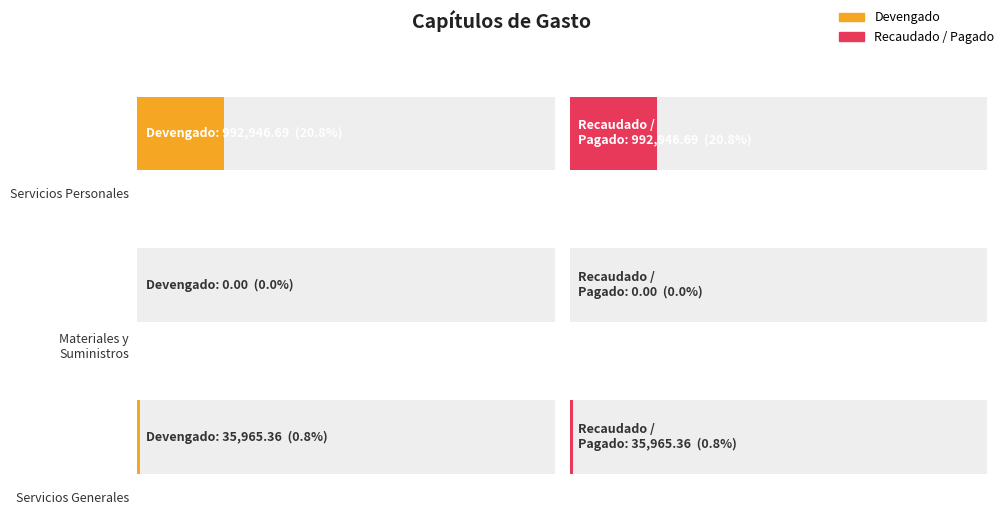

What is the difference between the maximum and minimum values in the Devengado series?

992946.7